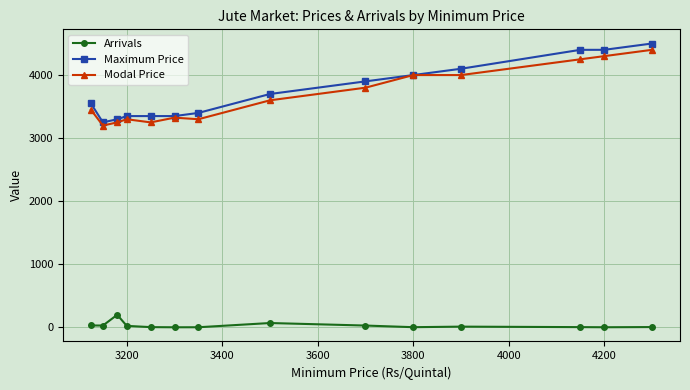

Which series has the largest range (max minus min)?

Maximum Price